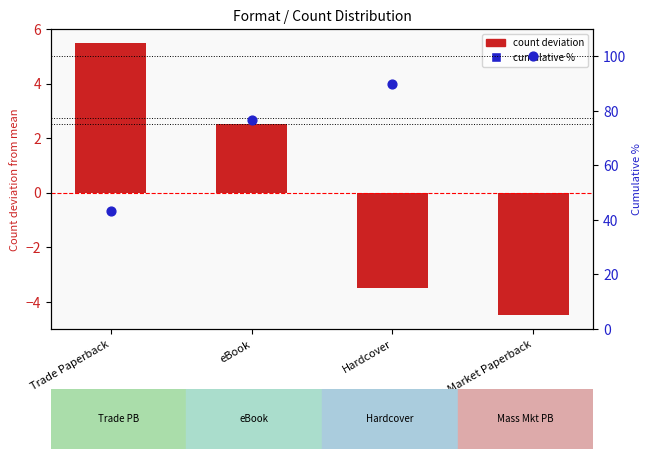

Is the value of cumulative % at Trade Paperback greater than the value of count deviation at Trade Paperback?

Yes